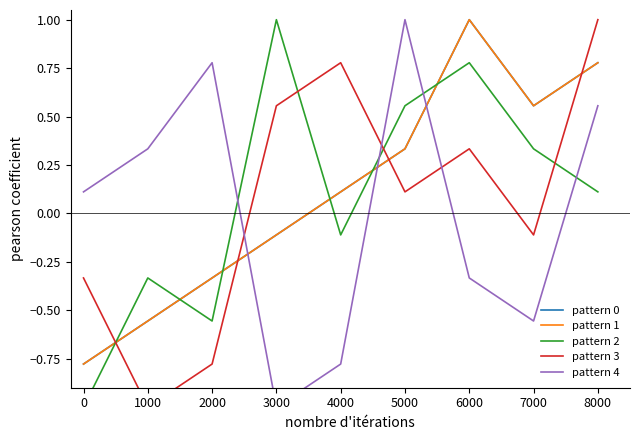

Which series has the widest spread of values?

pattern 2